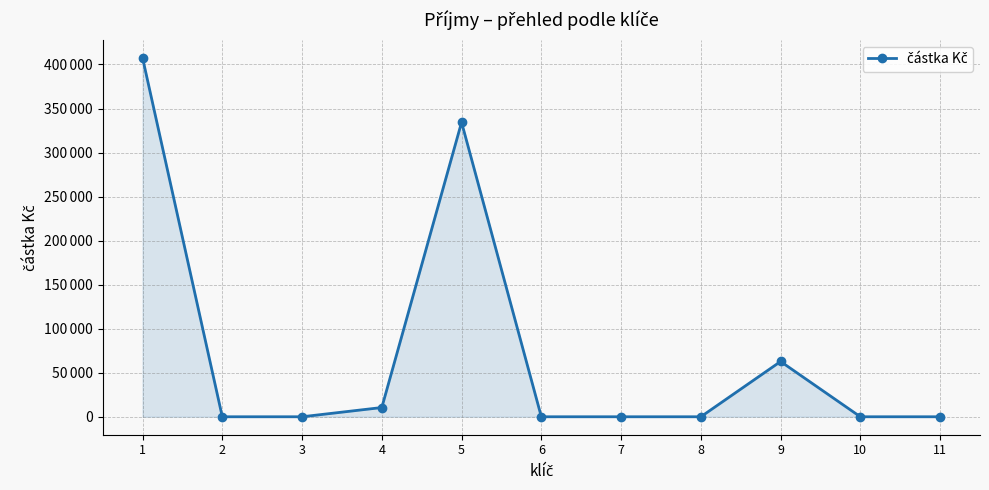

Does the chart have visible grid lines?

Yes